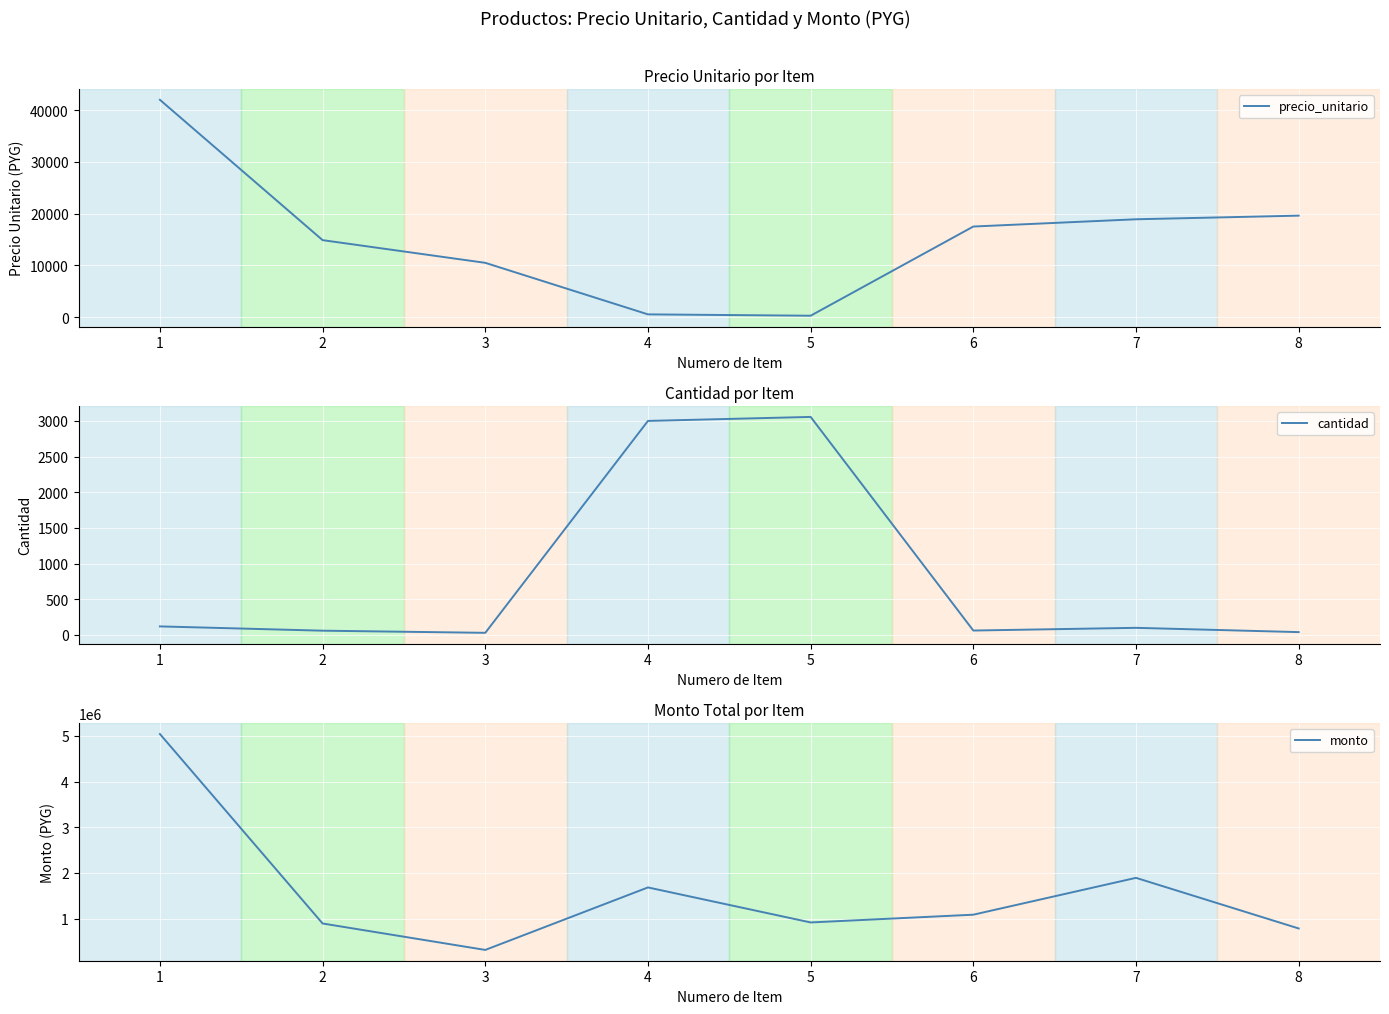

Reading left to right, transcribe all the data shown in this chart.

precio_unitario: 1=42000	2=14896	3=10515	4=561	5=300	6=17525	7=18927	8=19628
cantidad: 1=120	2=60	3=30	4=3000	5=3056	6=62	7=100	8=40
monto: 1=5040000	2=893760	3=315450	4=1683000	5=916800	6=1086550	7=1892700	8=785120